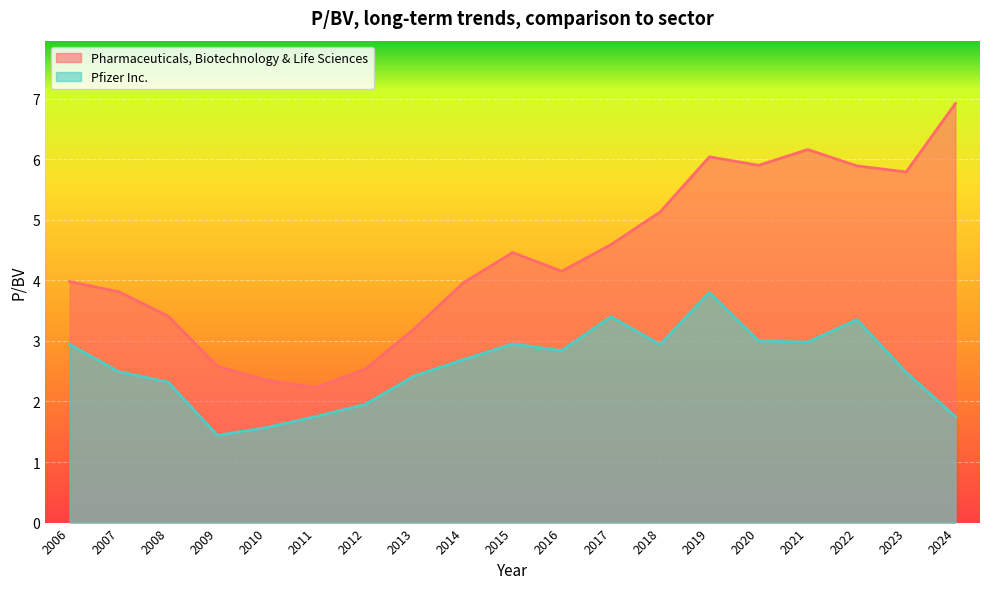

True or false: Pharmaceuticals, Biotechnology & Life Sciences and Pfizer Inc. intersect in this chart.

False